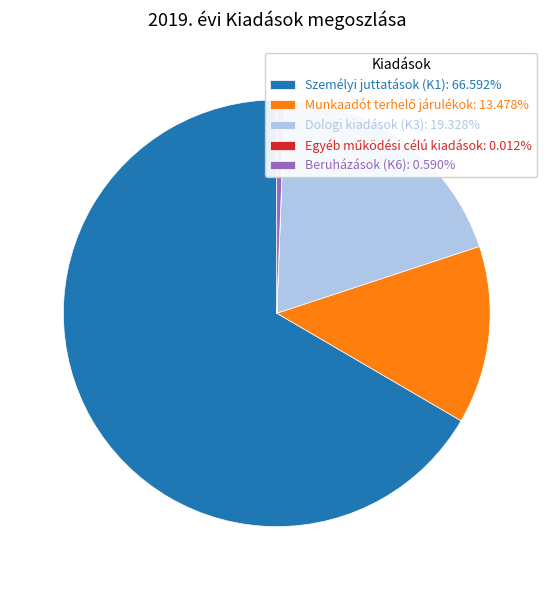

Does any single category account for the majority?

Yes